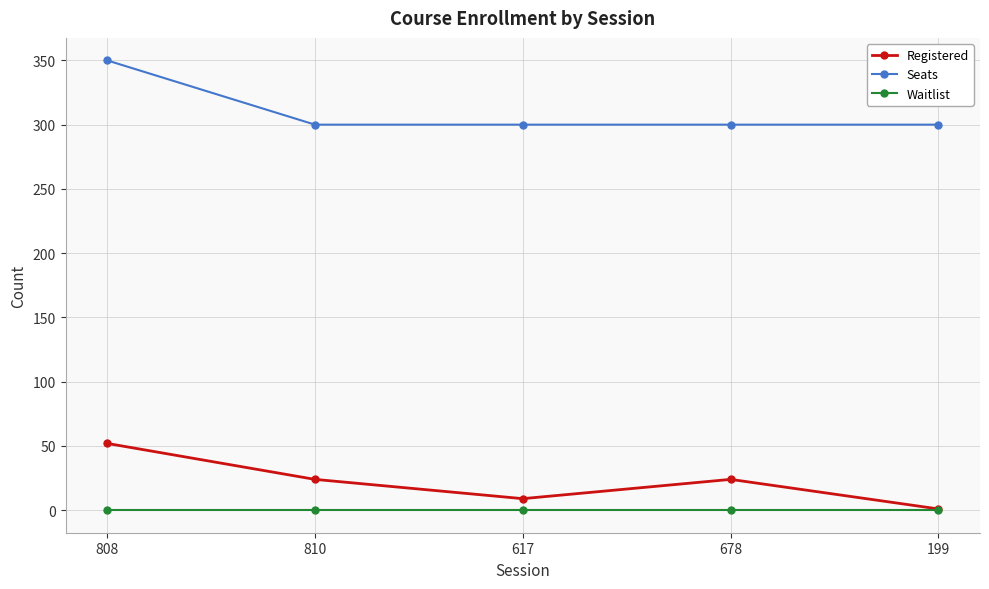

Does the chart have visible grid lines?

Yes